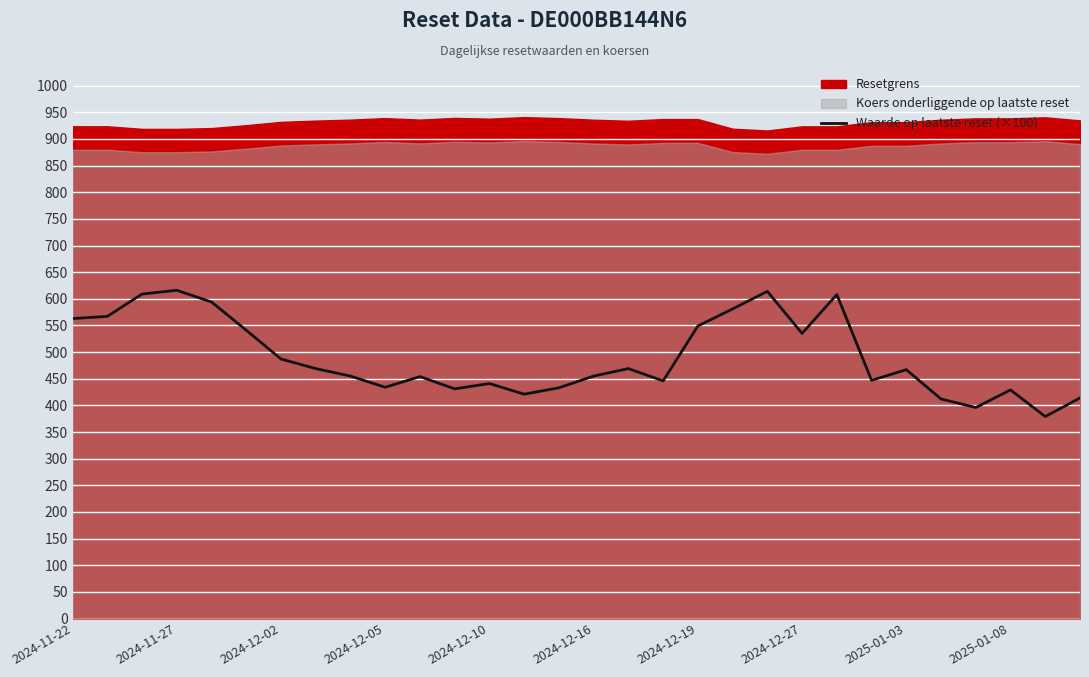

What is the lowest value of the Waarde op laatste reset (×100) series?

379.0